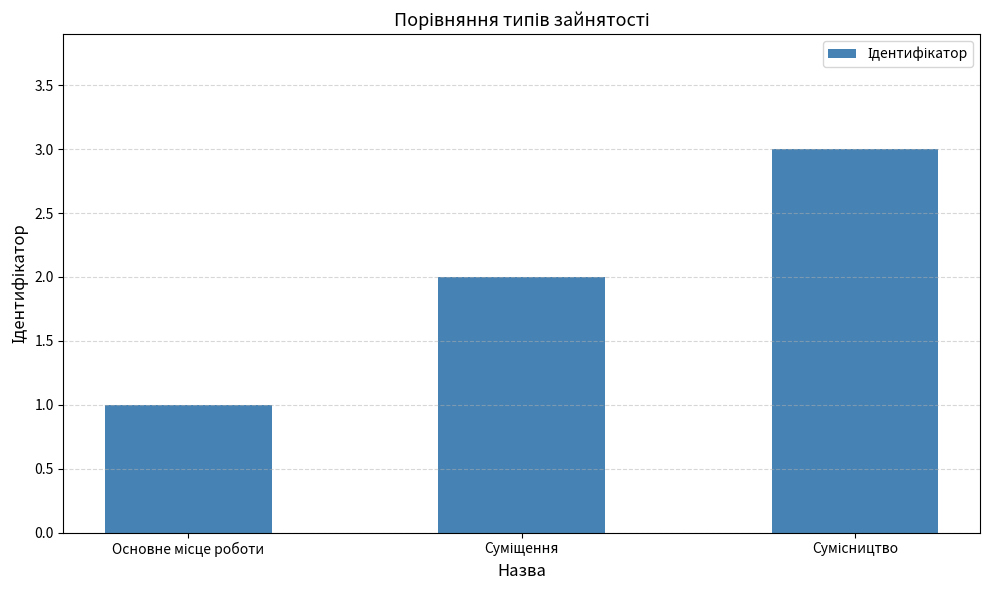

What is the sum of all values?

6